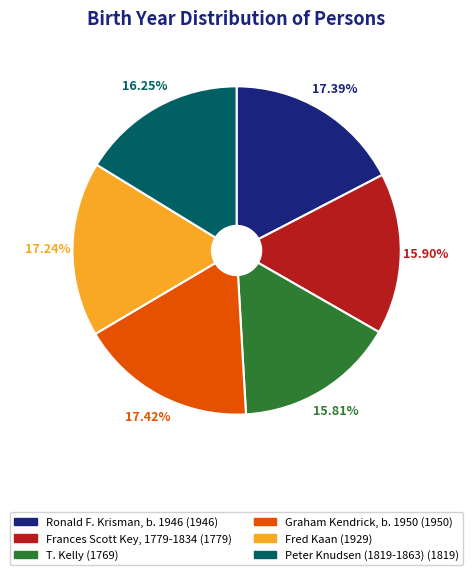

The Graham Kendrick, b. 1950 slice represents 24% of the pie. True or false?

False